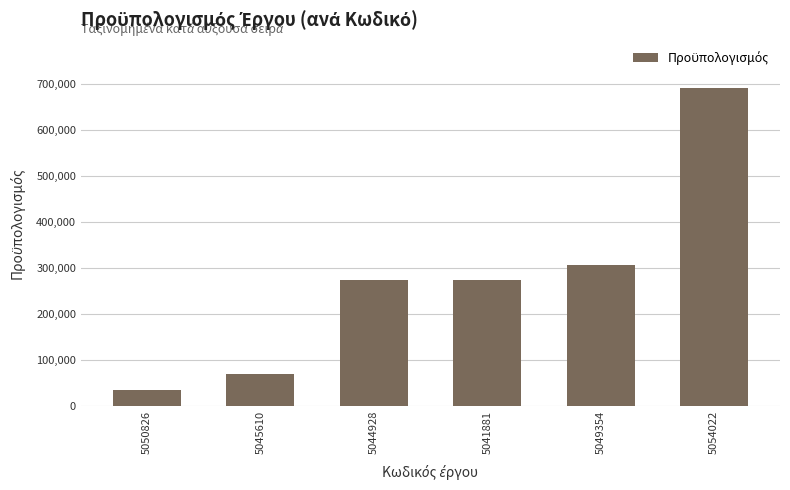

What is the ratio of the value at 5041881 to the value at 5050826?

8.2